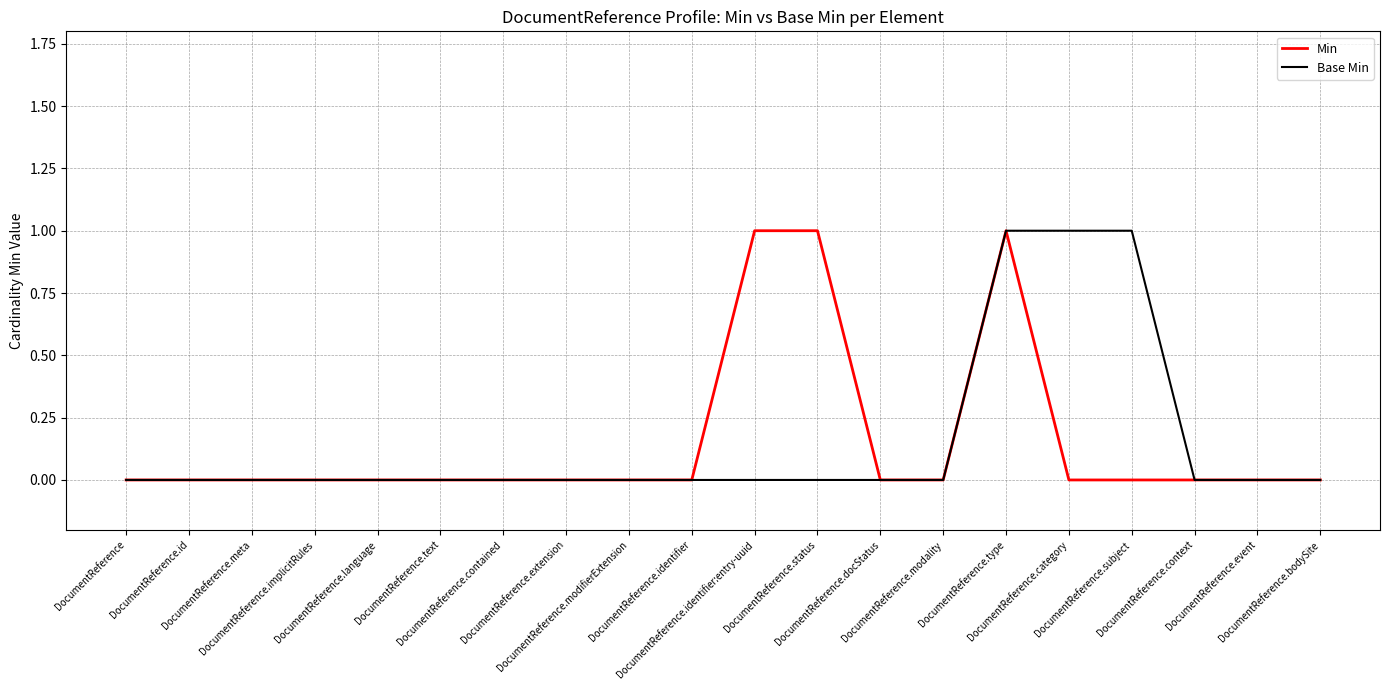

What are all the series names shown in the legend?

Min, Base Min